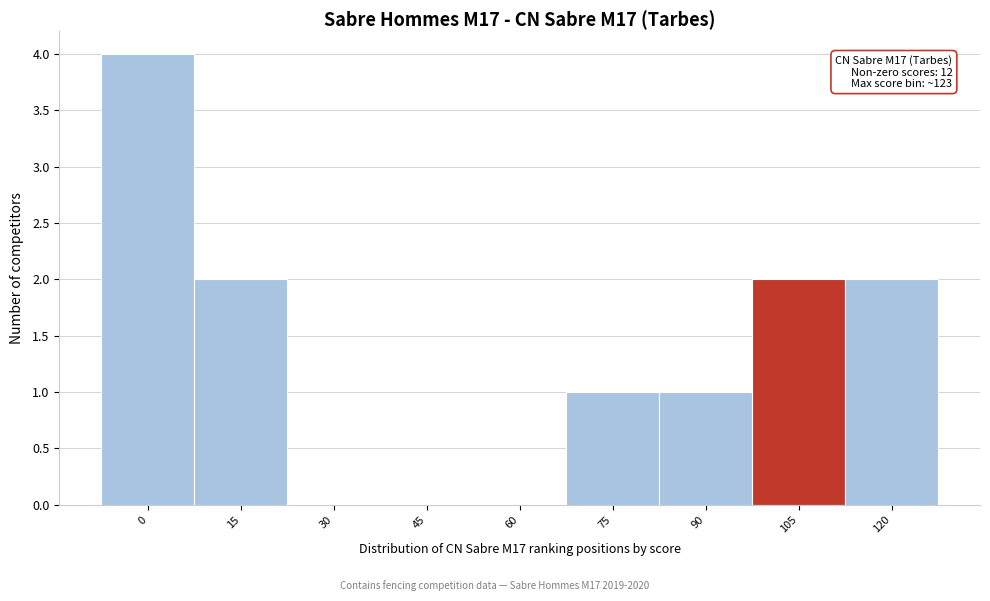

Reading left to right, transcribe all the data shown in this chart.

0=4	15=2	30=0	45=0	60=0	75=1	90=1	105=2	120=2